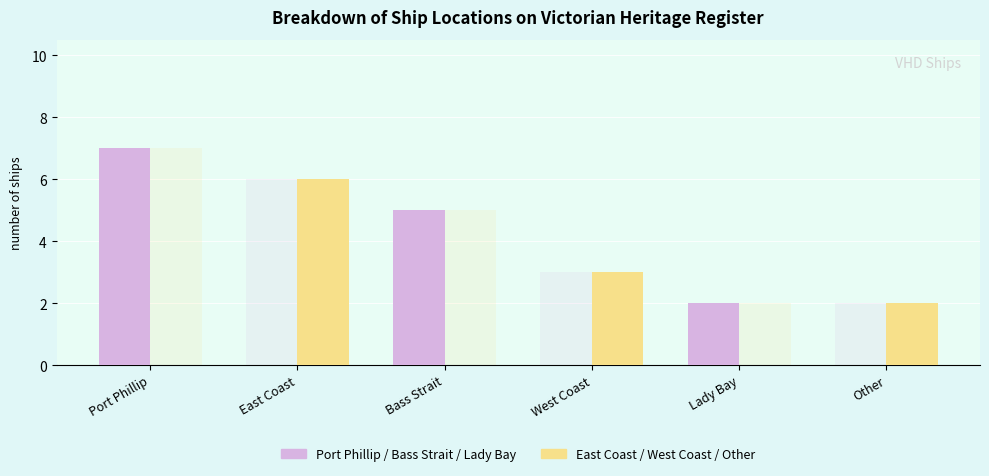

Which series has the largest total across all categories?

Port Phillip / Bass Strait / Lady Bay